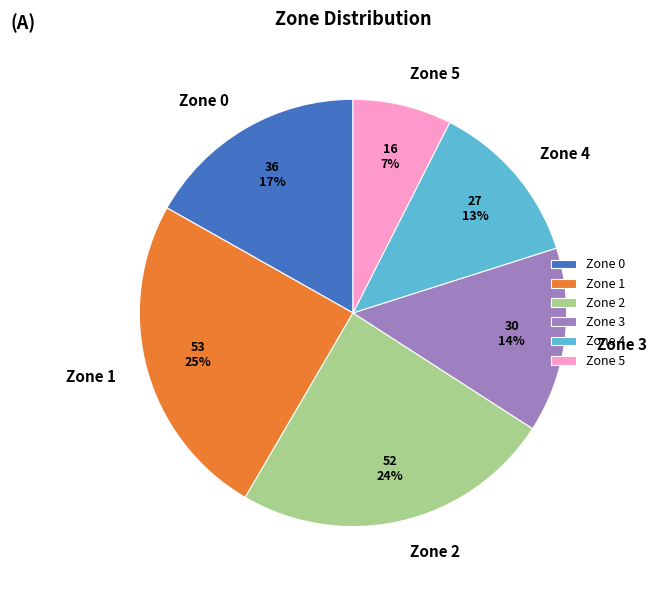

Count the number of slices in the pie.

6